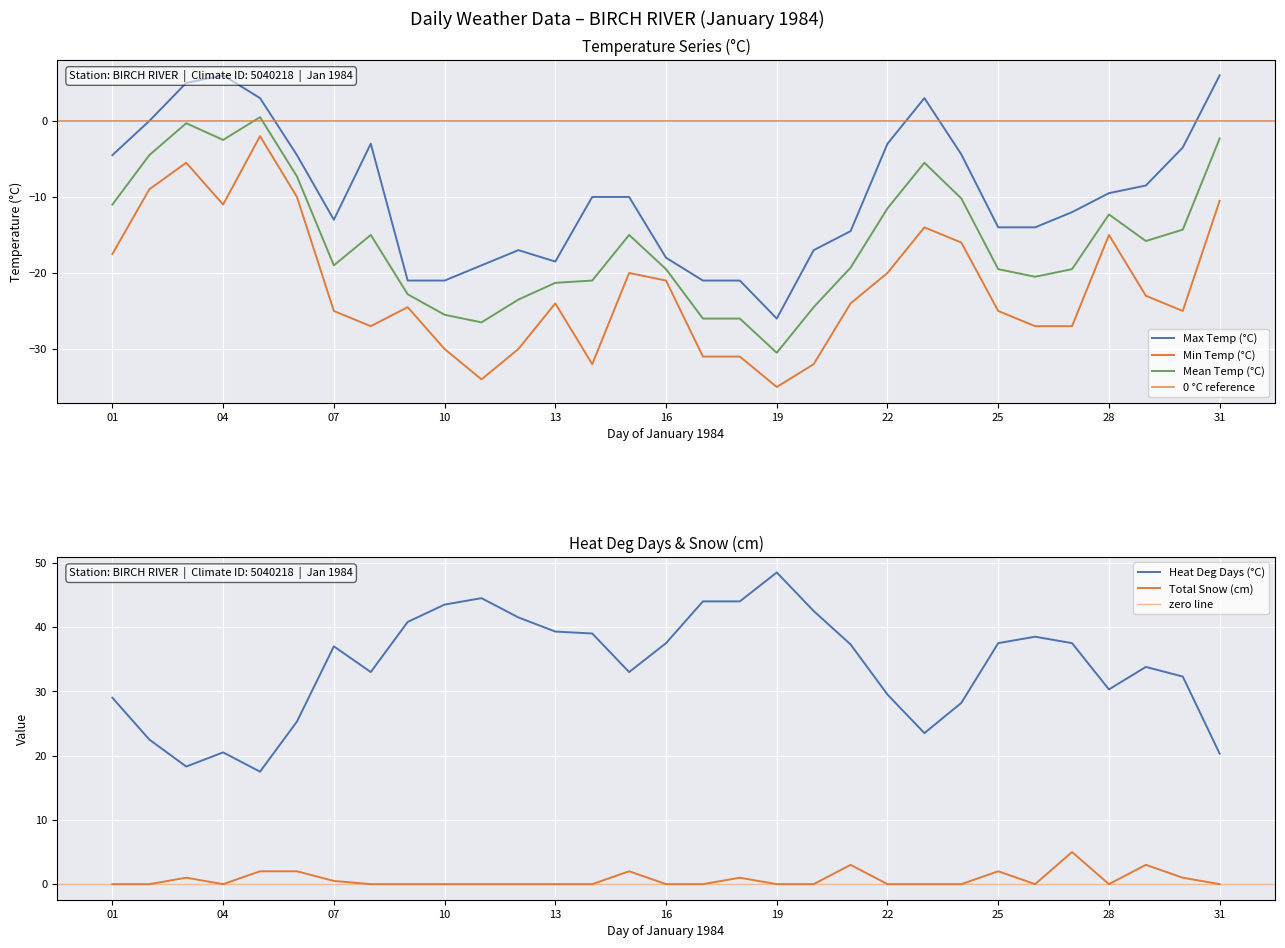

Rank the categories by Min Temp (°C) value from lowest to highest.

1984-01-19, 1984-01-11, 1984-01-14, 1984-01-20, 1984-01-17, 1984-01-18, 1984-01-10, 1984-01-12, 1984-01-08, 1984-01-26, 1984-01-27, 1984-01-07, 1984-01-25, 1984-01-30, 1984-01-09, 1984-01-13, 1984-01-21, 1984-01-29, 1984-01-16, 1984-01-15, 1984-01-22, 1984-01-01, 1984-01-24, 1984-01-28, 1984-01-23, 1984-01-04, 1984-01-31, 1984-01-06, 1984-01-02, 1984-01-03, 1984-01-05